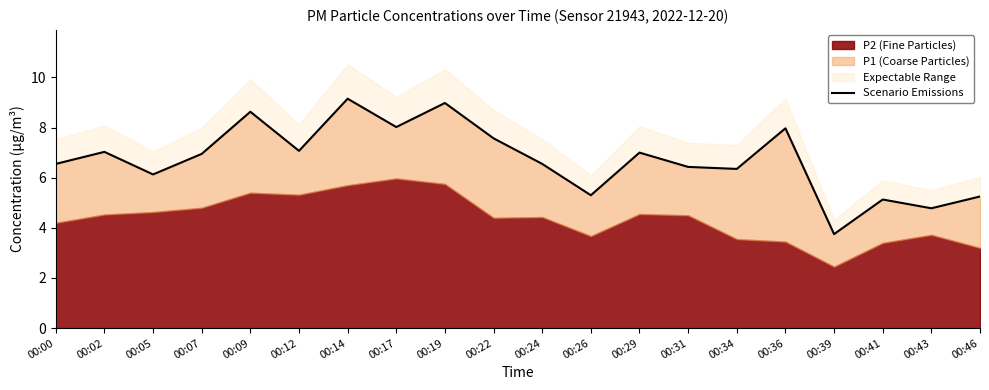

The chart shows a value of 5.2 at 00:46. True or false?

True